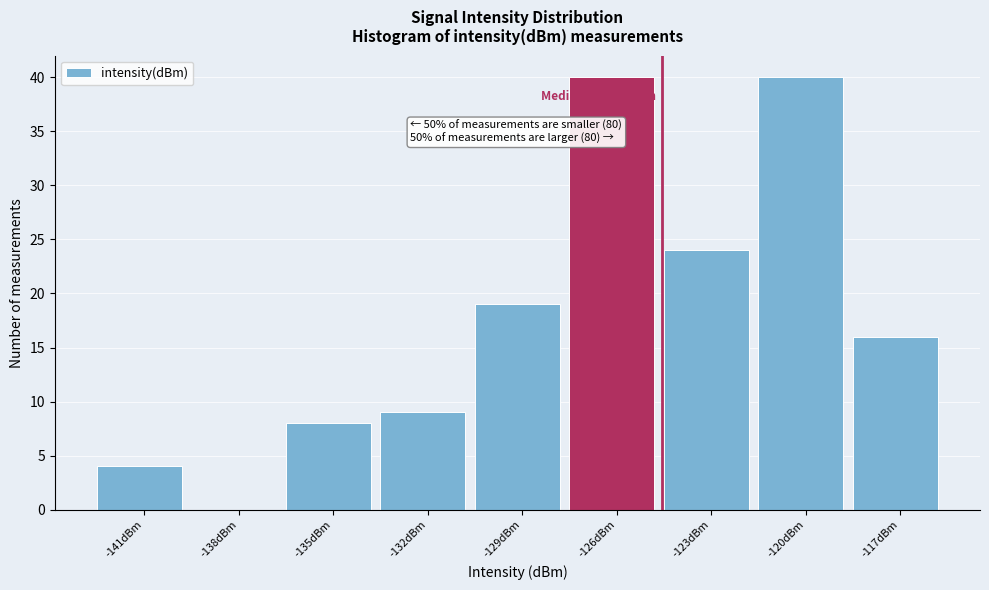

Reading left to right, transcribe all the data shown in this chart.

-141dBm=4	-138dBm=0	-135dBm=8	-132dBm=9	-129dBm=19	-126dBm=40	-123dBm=24	-120dBm=40	-117dBm=16